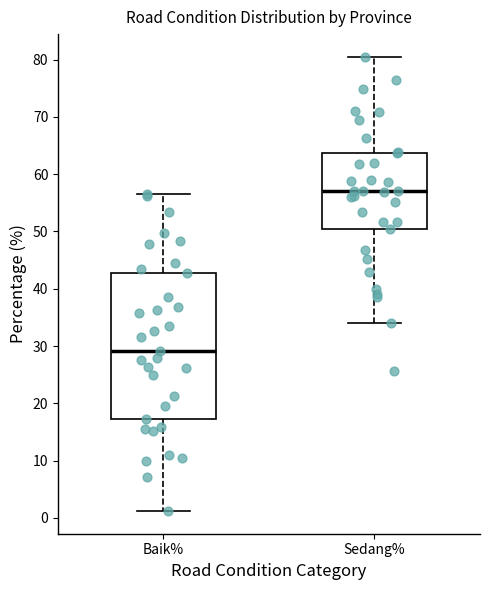

Which box's median line is the highest?

Sedang%